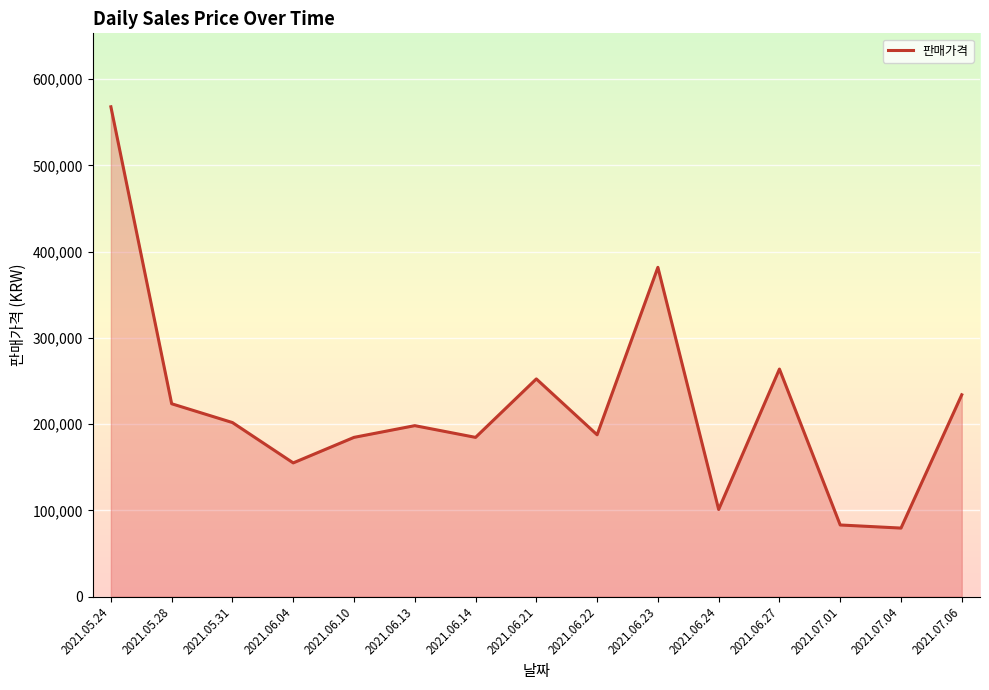

True or false: there are more than 0 points higher than both neighbors.

True